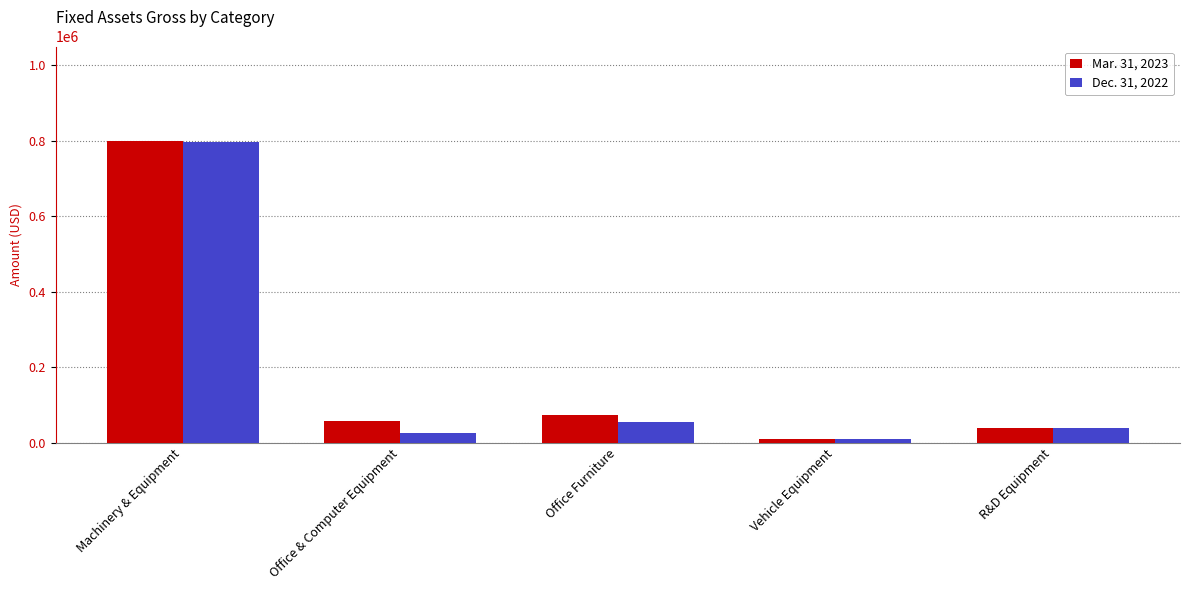

At which label is Mar. 31, 2023 closest to 404541?

Office Furniture